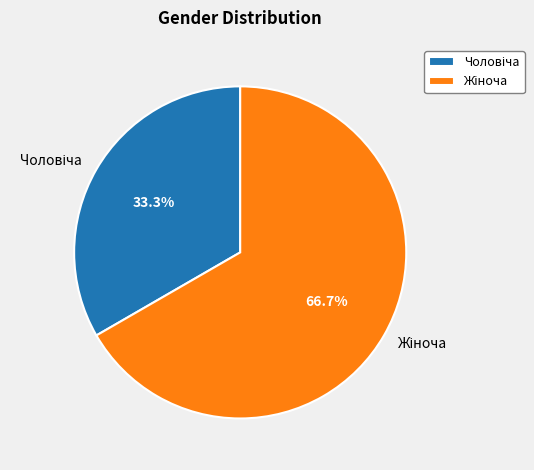

To the nearest percent, what is the average slice percentage?

50%